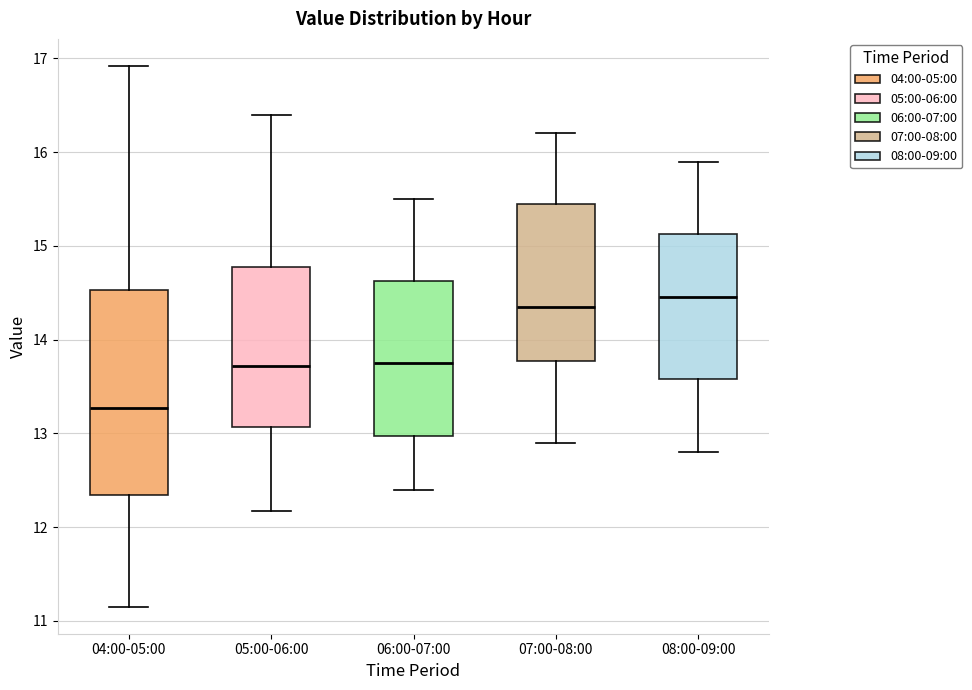

Reading left to right, read every box against the y-axis: the position of its median line, the range the box covers, and the ends of its whiskers. The values are not printed on the chart, so give them approximately, as read against the axis.

04:00-05:00: median 13.3, box 12.3 to 14.5, whiskers 11.2 to 16.9
05:00-06:00: median 13.7, box 13.1 to 14.8, whiskers 12.2 to 16.4
06:00-07:00: median 13.8, box 13.0 to 14.6, whiskers 12.4 to 15.5
07:00-08:00: median 14.4, box 13.8 to 15.5, whiskers 12.9 to 16.2
08:00-09:00: median 14.5, box 13.6 to 15.1, whiskers 12.8 to 15.9